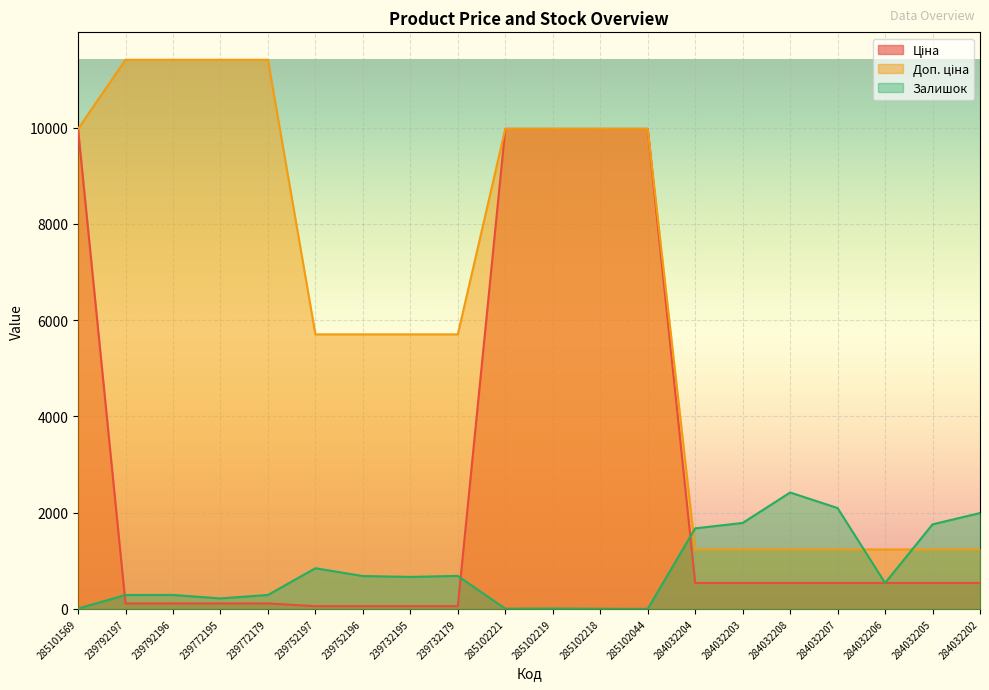

At how many categories does at least one series exceed 10159?

4